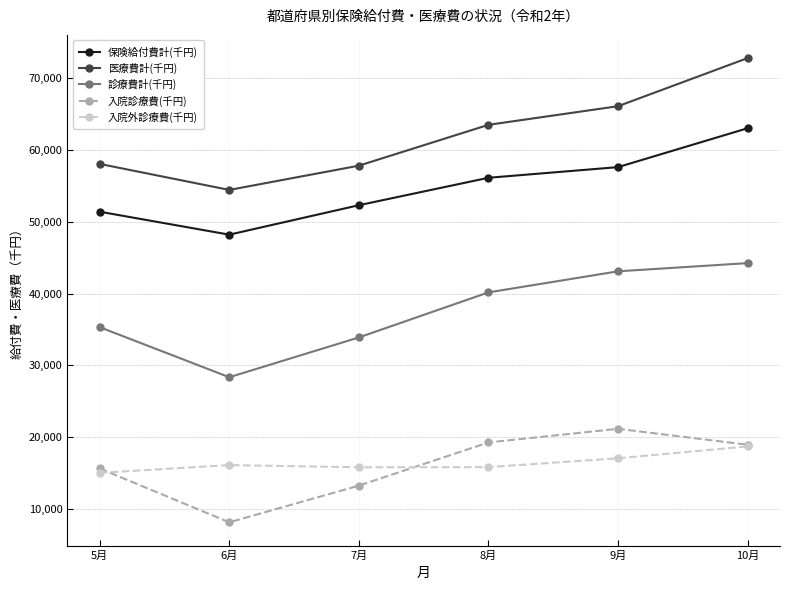

What is the difference between the second highest and minimum values in the 保険給付費計(千円) series?

9417.4